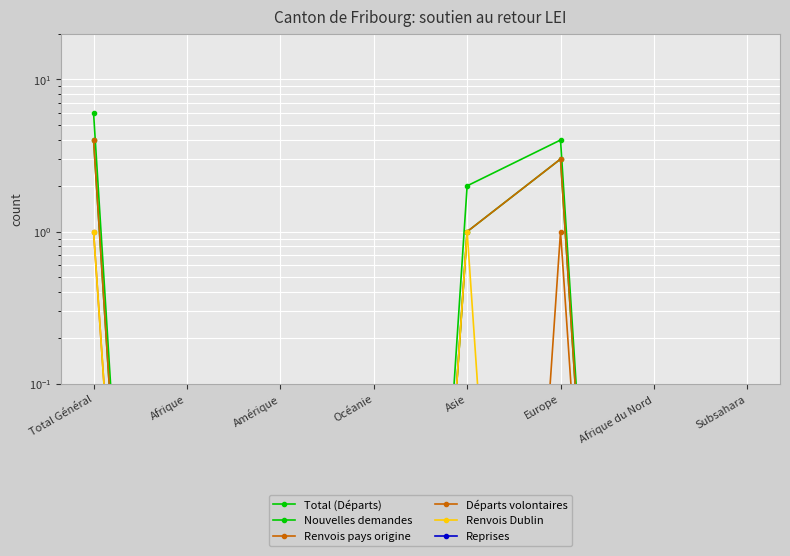

What is the value of the Renvois pays origine point at the 5th from the left?

1.0